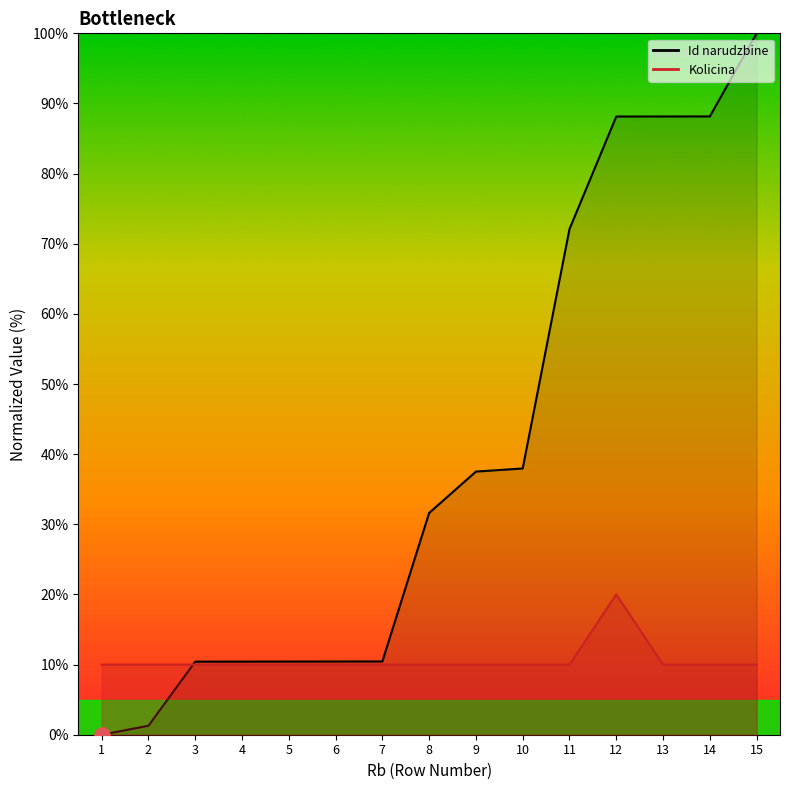

Which series has the widest spread of Y values?

Id narudzbine